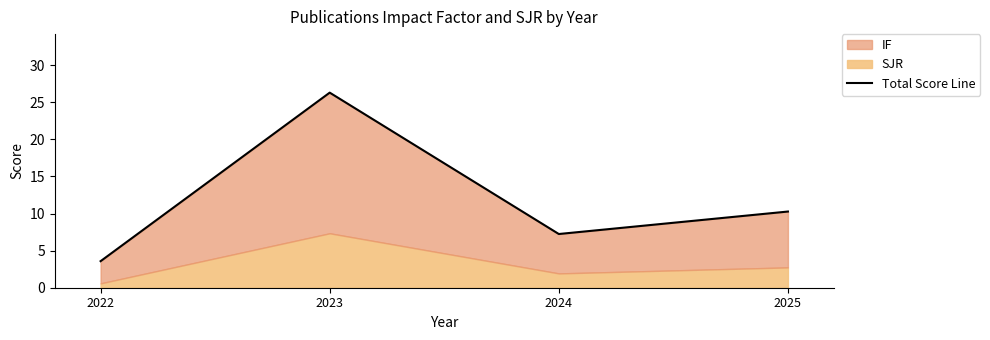

Is it true that the value at 2025 is 2.9?

False